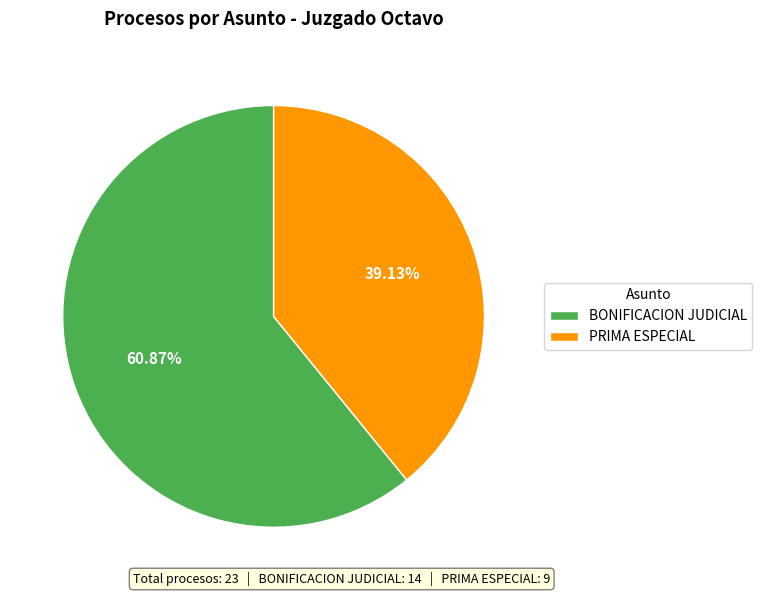

Is the sum of PRIMA ESPECIAL and BONIFICACION JUDICIAL greater than half?

Yes